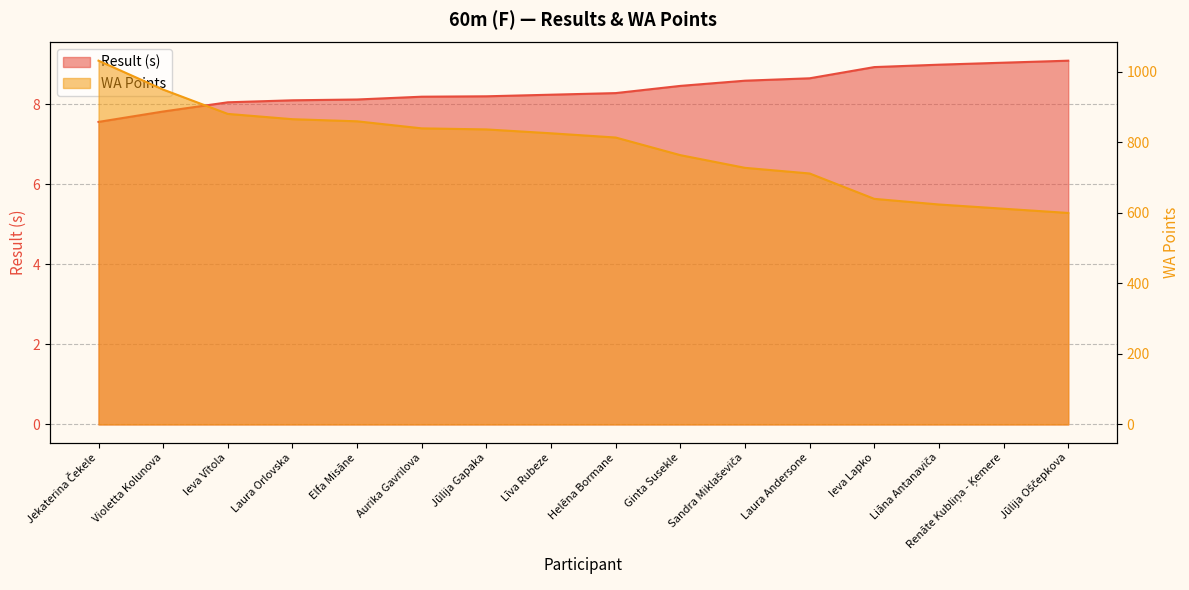

What is the sum of all Result values?

134.3